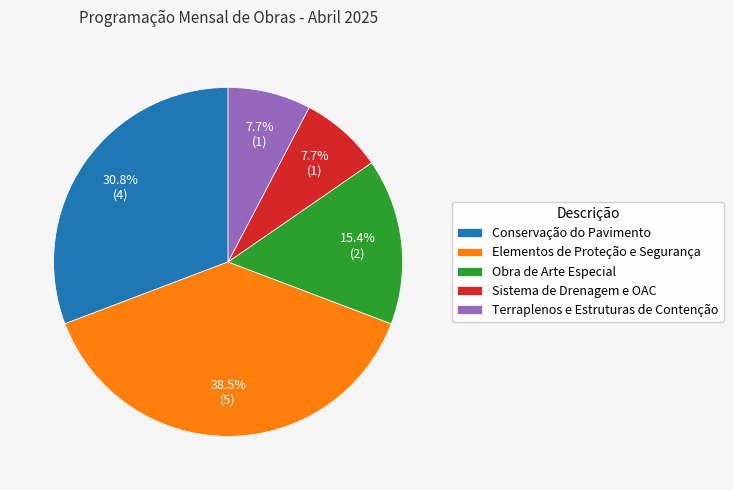

How many segments does this pie chart have?

5